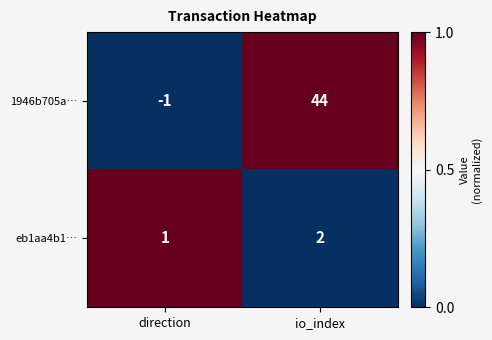

At which label is eb1aa4b1… closest to 1?

direction